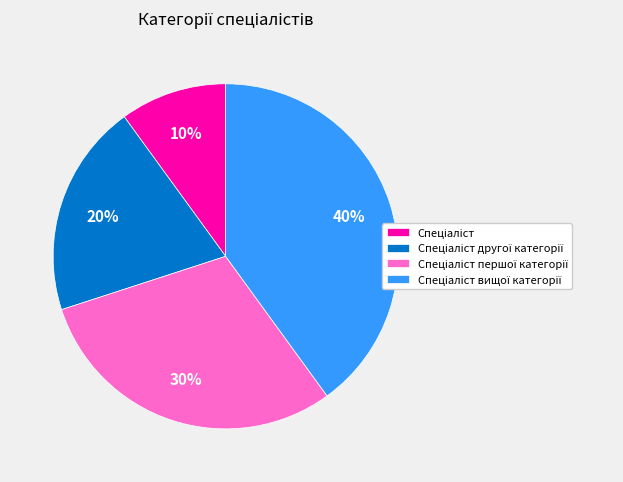

Is there a majority slice in this chart?

No